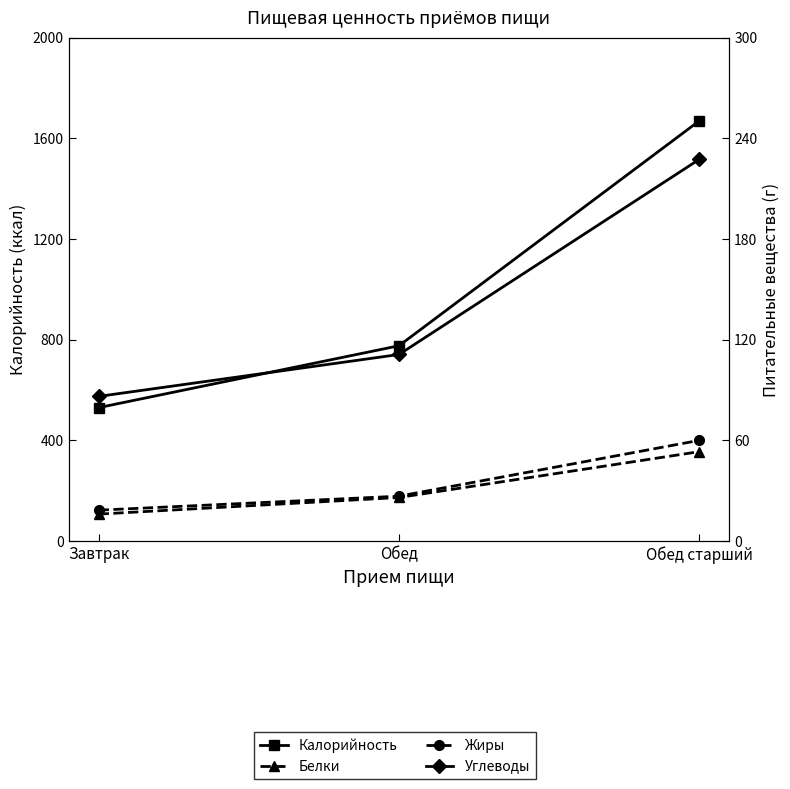

How many data points in Углеводы are less than 111?

1